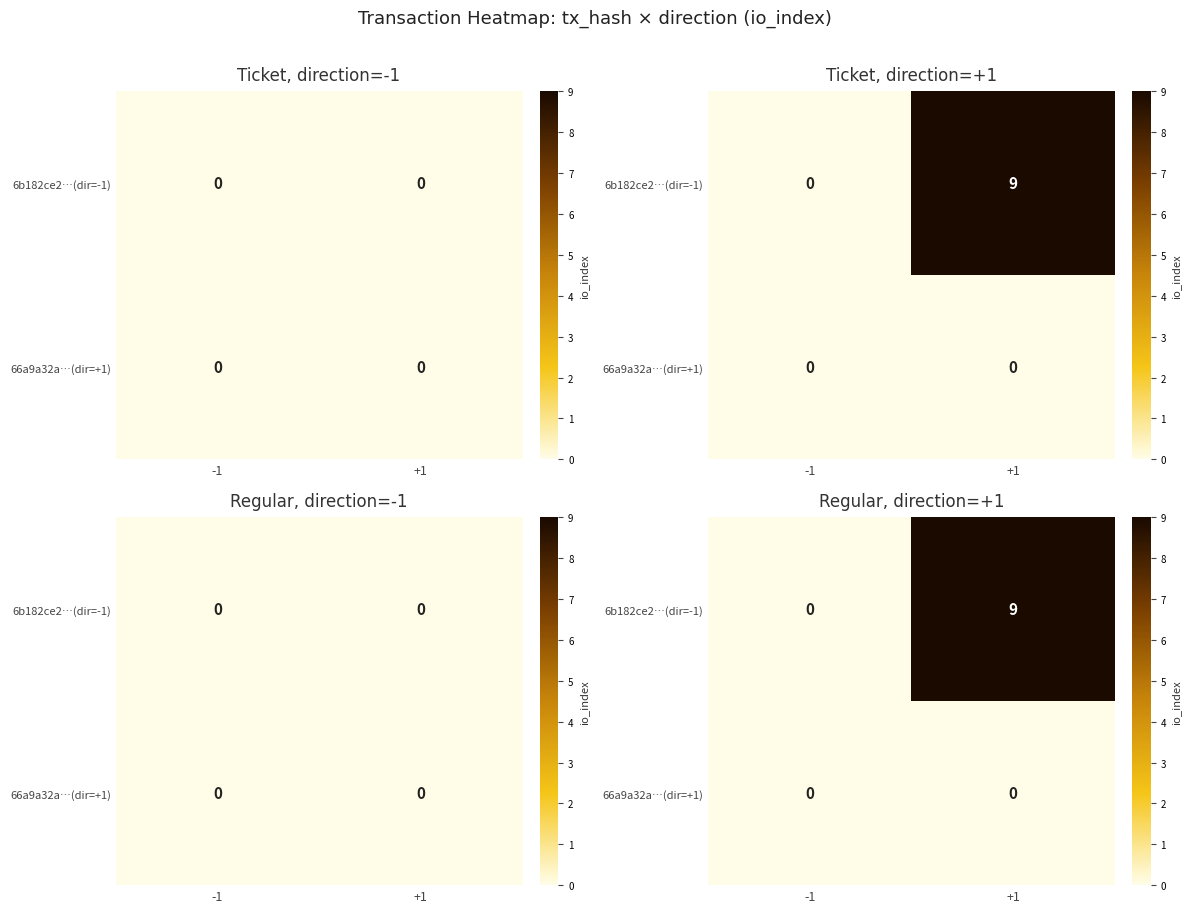

At how many categories does at least one series exceed 6?

1